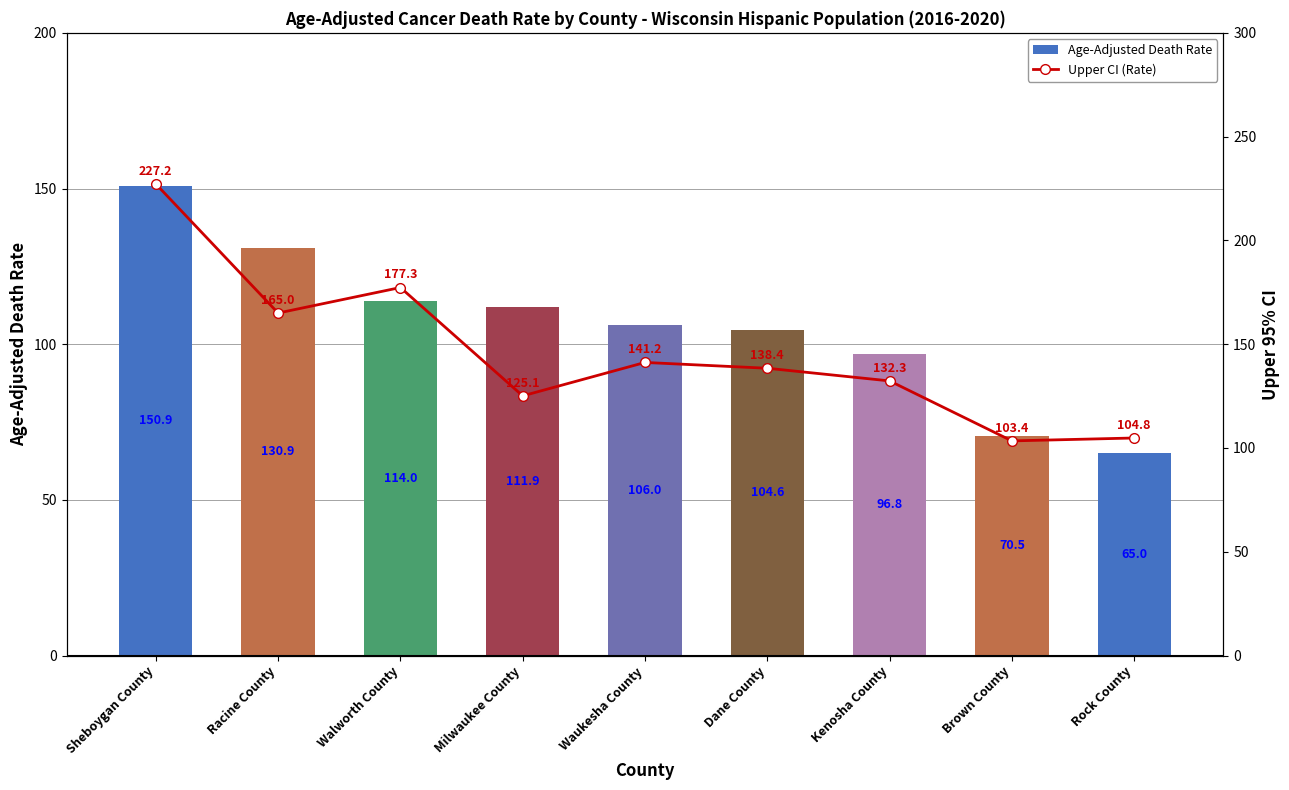

Rank the series by their maximum value, from lowest to highest.

Age-Adjusted Death Rate, Upper CI (Rate)